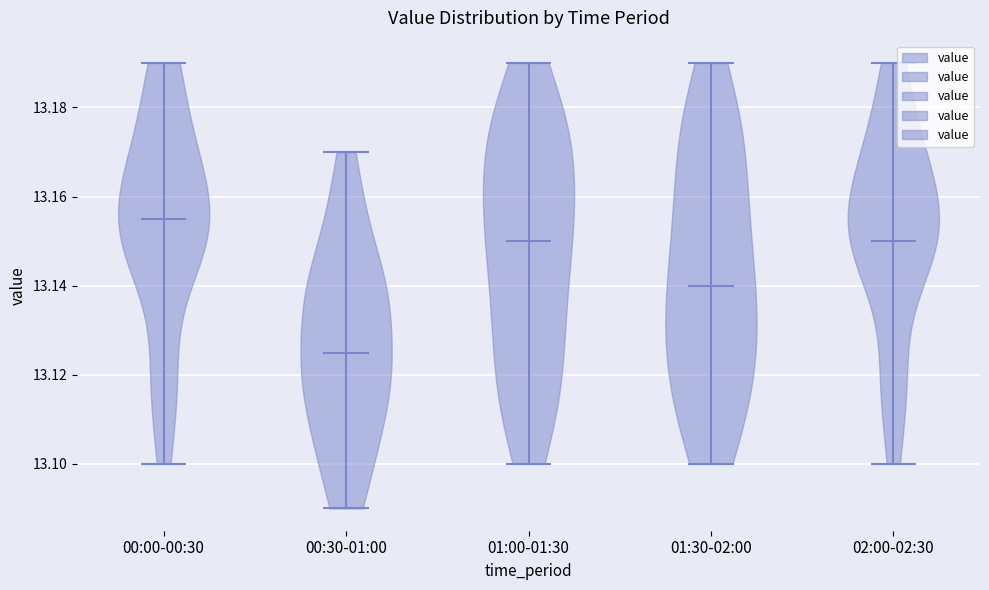

Reading left to right, read every violin against the y-axis: where its median line is, and the lowest and highest points it reaches. The values are not printed on the chart, so give them approximately, as read against the axis.

00:00-00:30: median line 13.156, lowest point 13.100, highest point 13.190
00:30-01:00: median line 13.126, lowest point 13.090, highest point 13.170
01:00-01:30: median line 13.150, lowest point 13.100, highest point 13.190
01:30-02:00: median line 13.140, lowest point 13.100, highest point 13.190
02:00-02:30: median line 13.150, lowest point 13.100, highest point 13.190